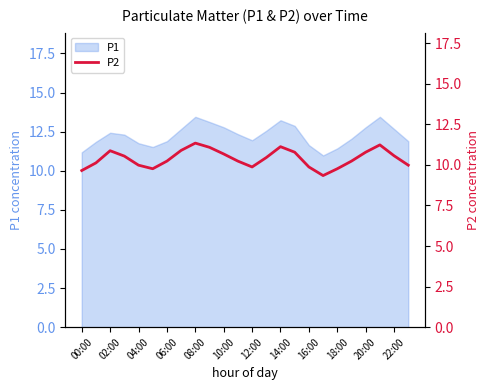

What is the sum of all values?

249.3